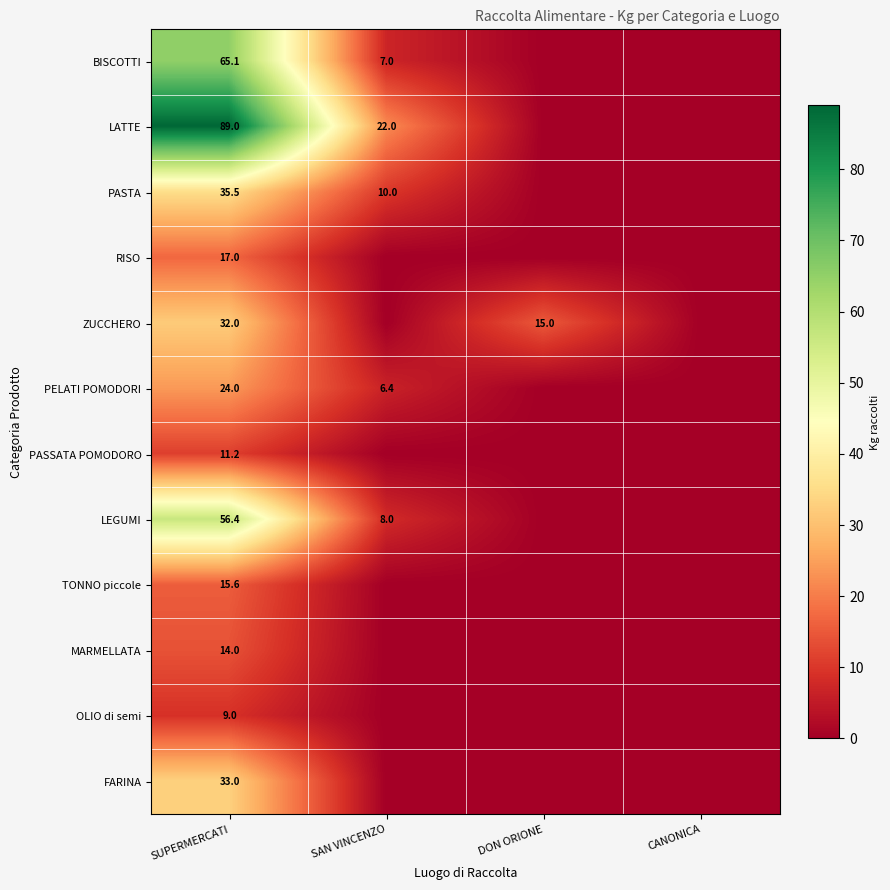

At how many categories does at least one series exceed 0?

3